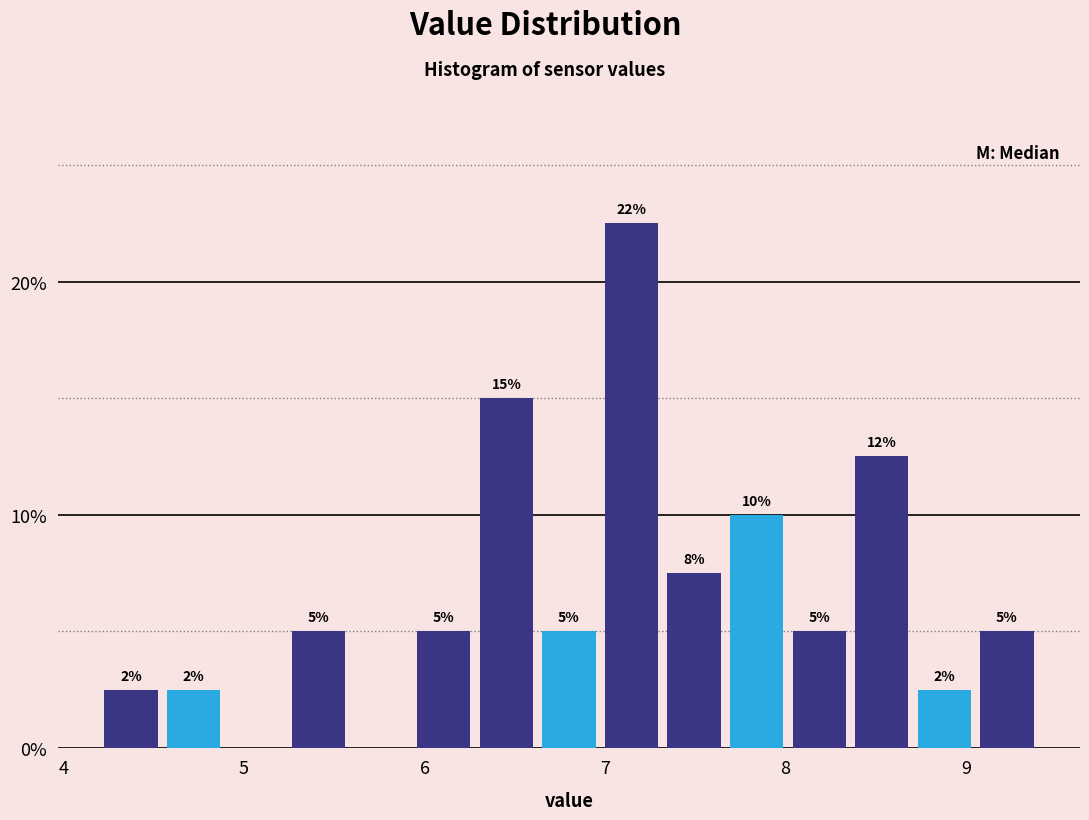

Read against the x-axis, roughly where is the centre of the tallest bar?

7.1